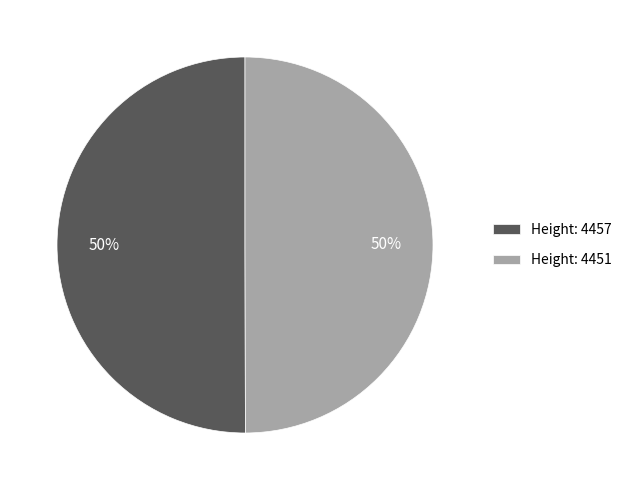

How many slices are in this pie chart?

2